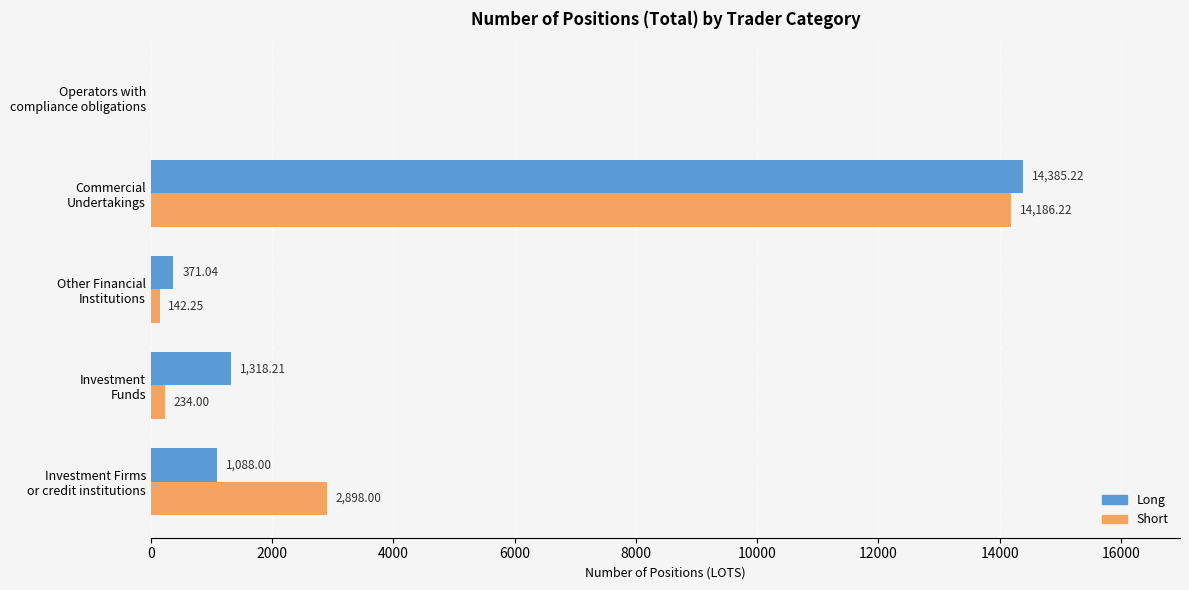

What are all the series names shown in the legend?

Long, Short